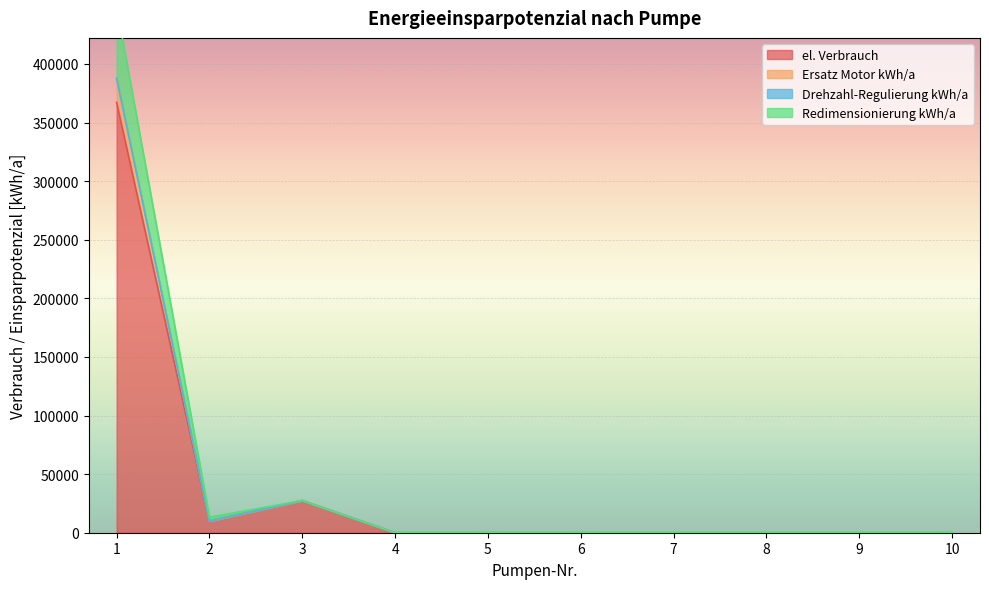

In Redimensionierung kWh/a, how many points are lower than both neighbors (excluding endpoints)?

1